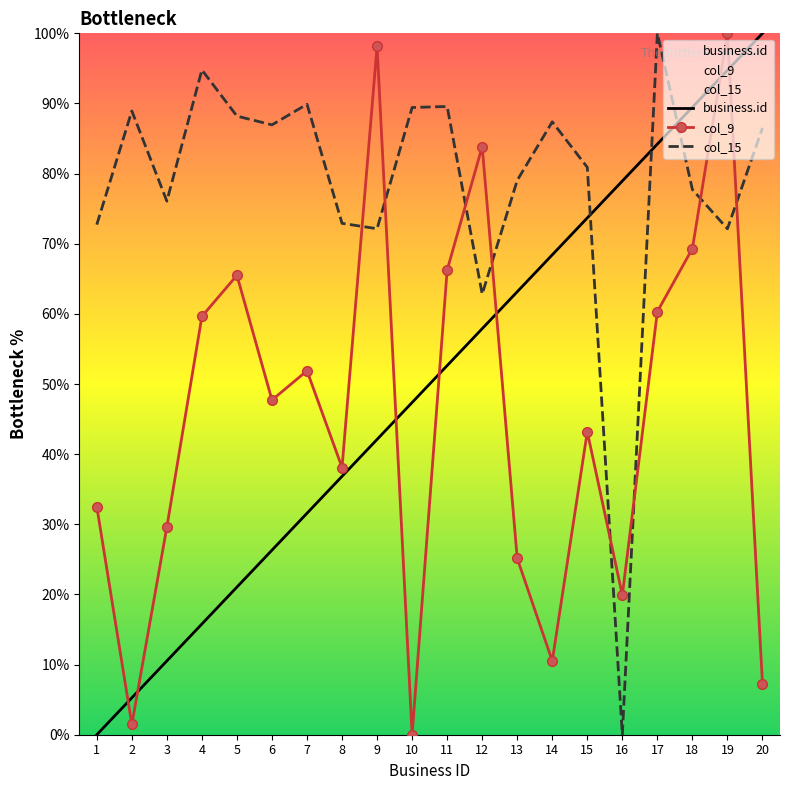

How many series are shown in this chart?

3